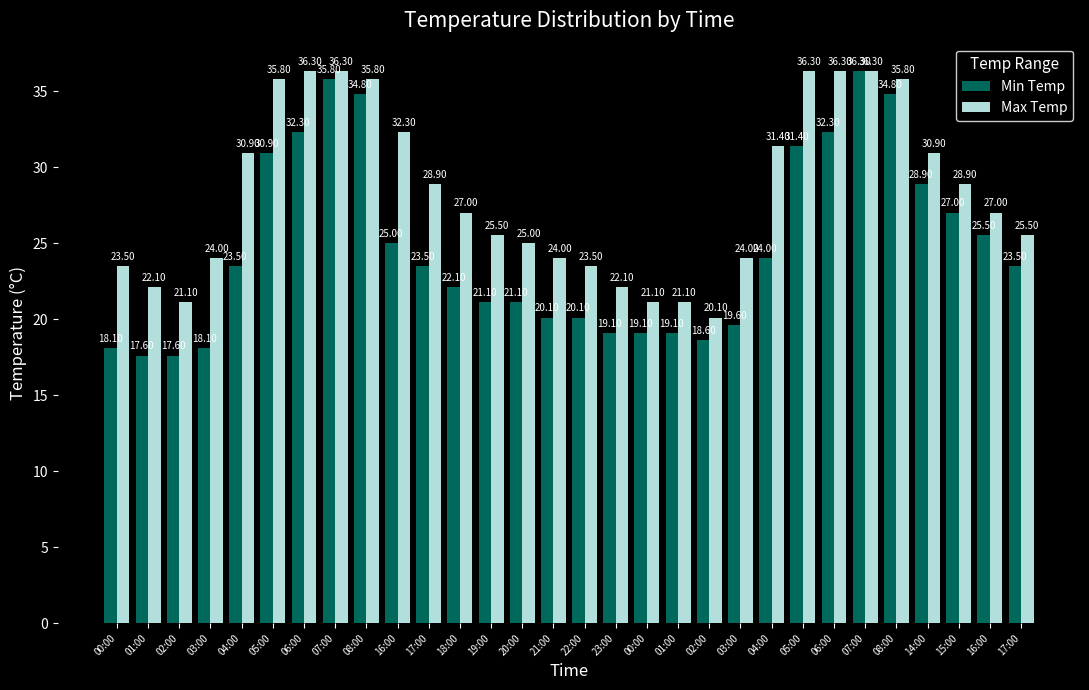

Which series has the largest range (max minus min)?

Min Temp